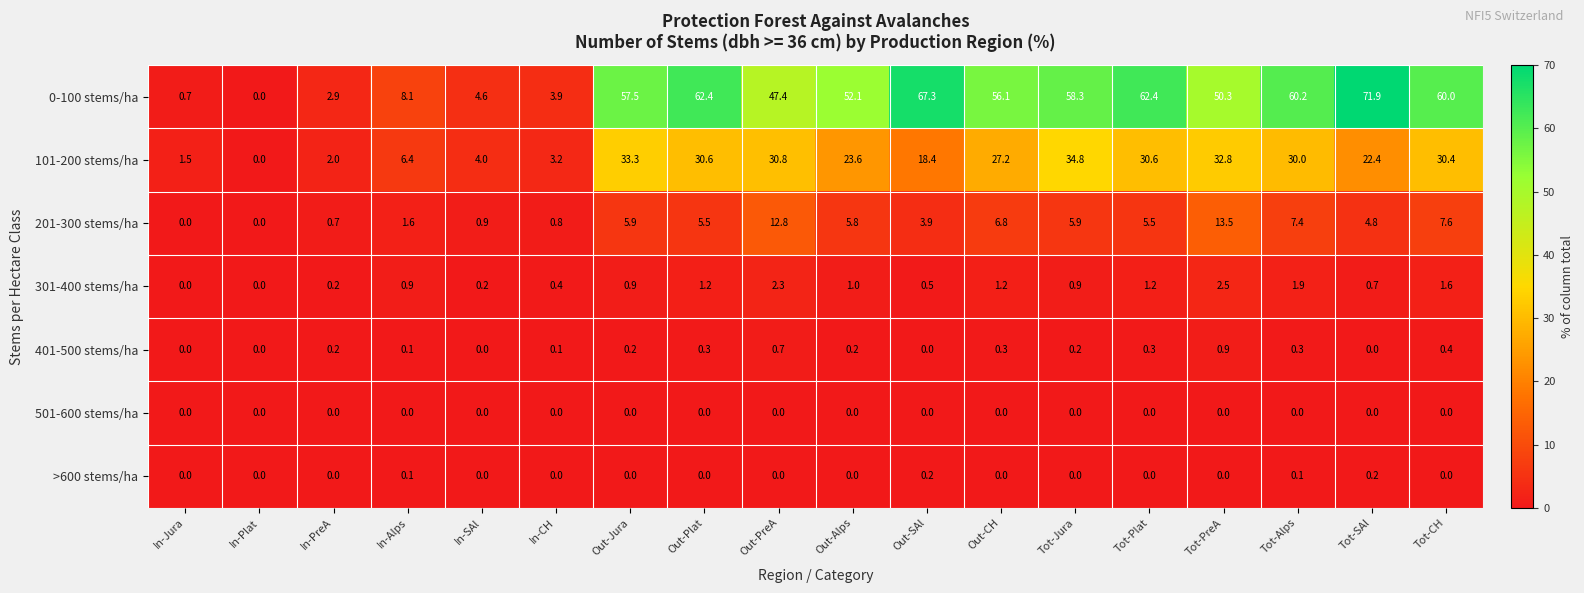

Is it true that 201-300 stems/ha equals 1.6 at Tot-CH?

False